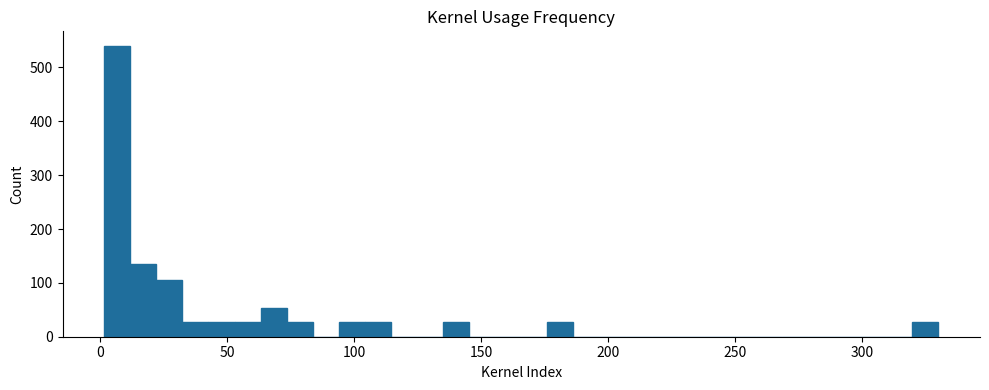

Read against the x-axis, roughly where is the centre of the tallest bar?

5